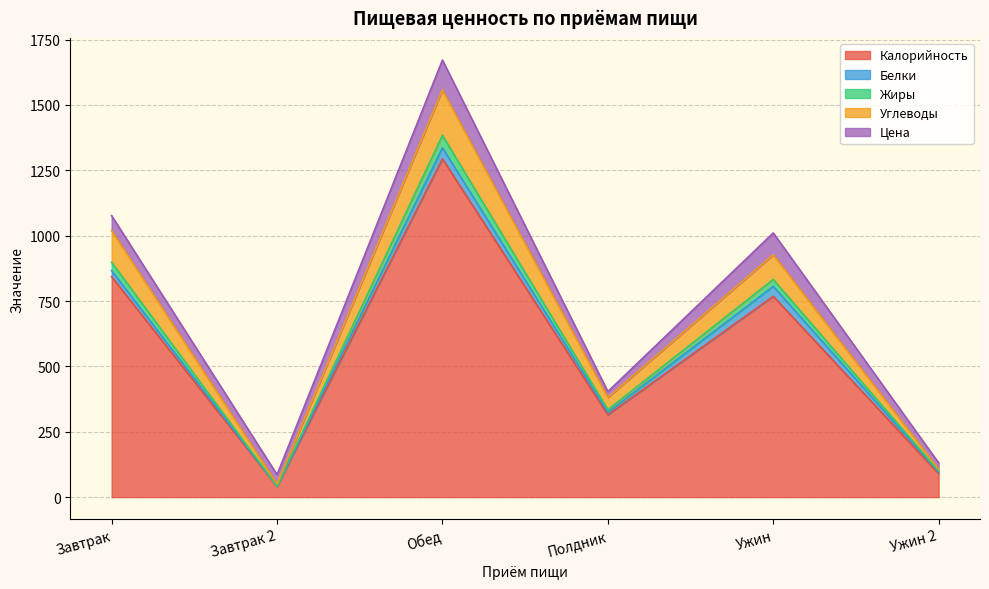

What is the maximum value for Калорийность?

1294.0